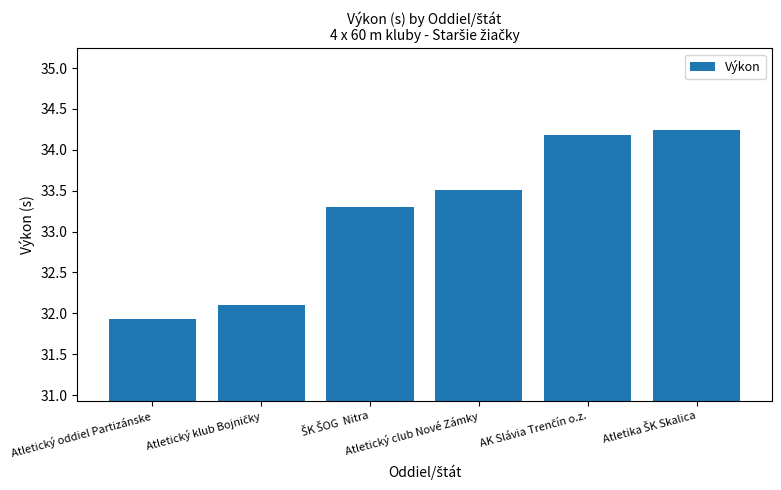

What is the minimum value shown in the chart?

31.9